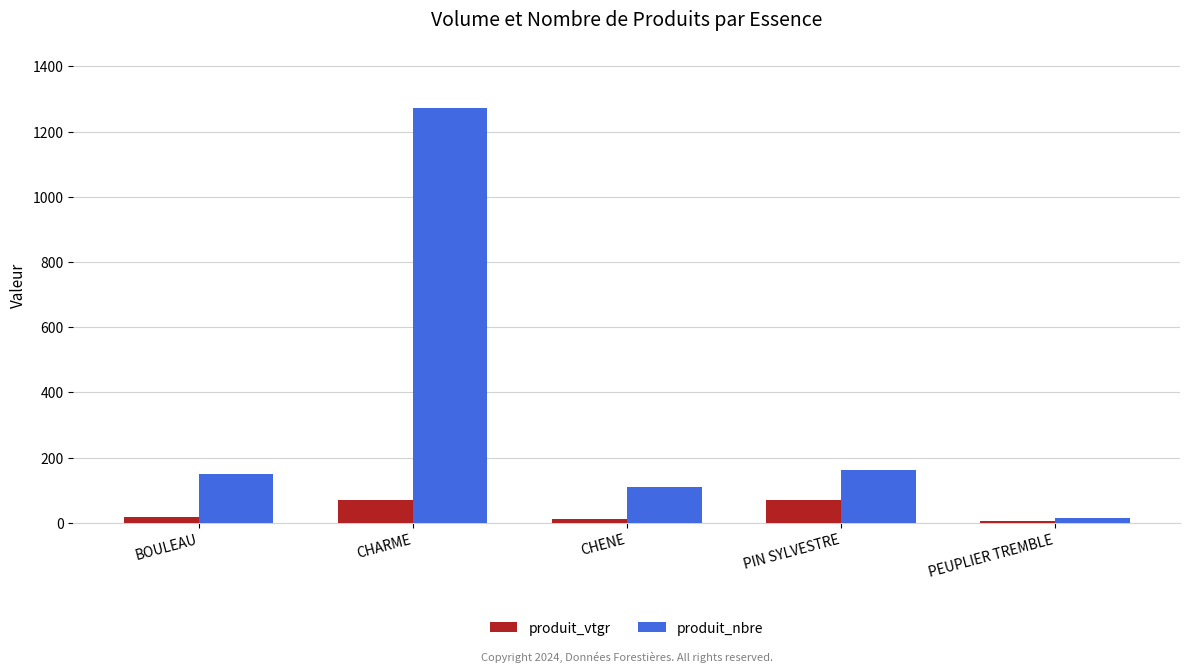

Rank the series by their average value, from highest to lowest.

produit_nbre, produit_vtgr